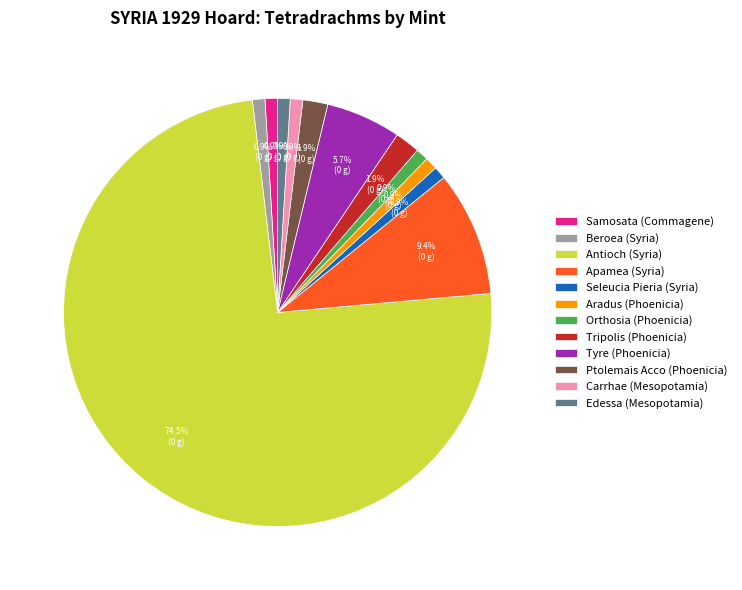

To the nearest percent, what is the difference between the Tyre (Phoenicia) and Carrhae (Mesopotamia) slice percentages?

5%